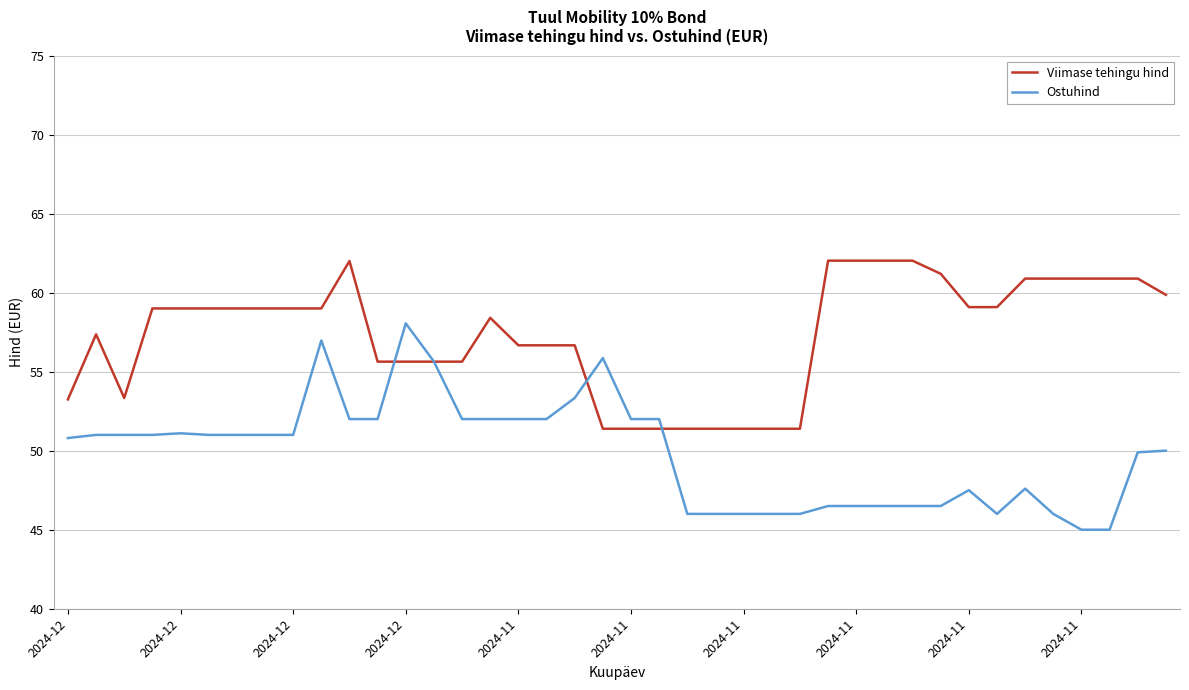

What is the maximum value shown in the chart?

62.0